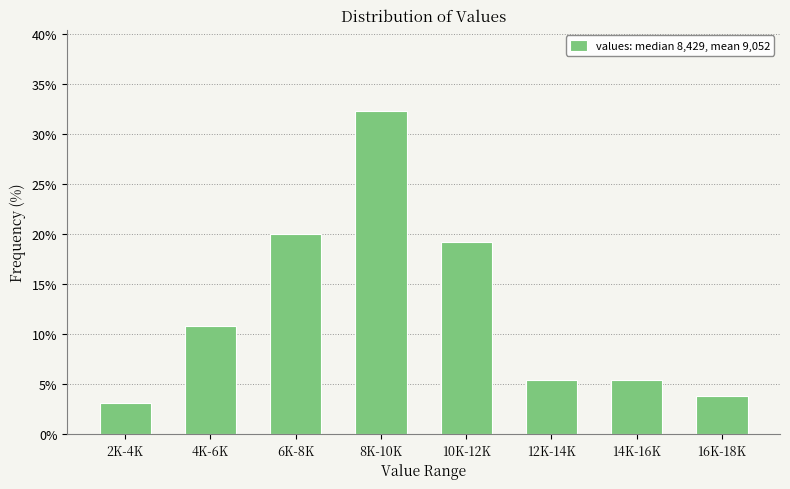

Reading right to left, extract all data points from this chart.

16K-18K=3.8	14K-16K=5.4	12K-14K=5.4	10K-12K=19.2	8K-10K=32.3	6K-8K=20.0	4K-6K=10.8	2K-4K=3.1